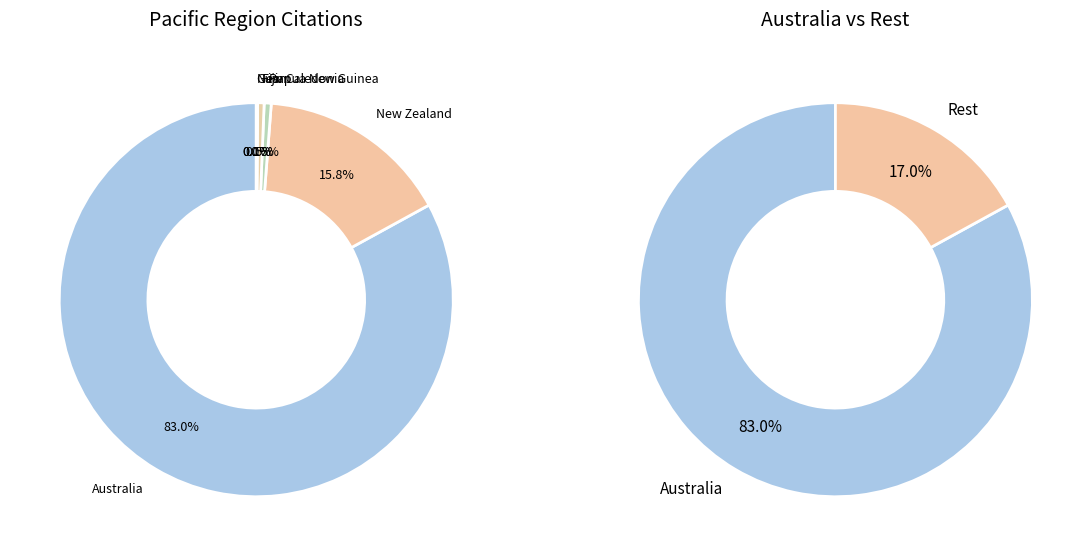

Approximately how many times larger is the value at Australia compared to Guam?

6748.0